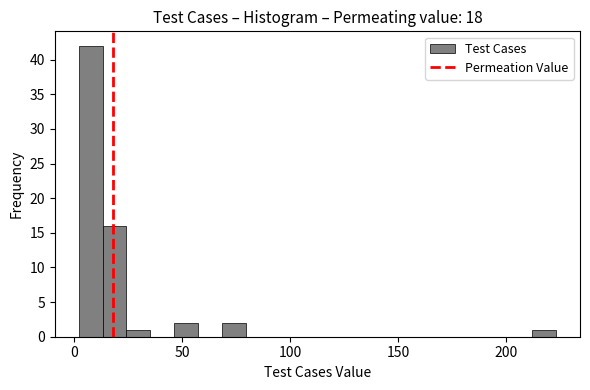

Read against the x-axis, roughly where is the centre of the tallest bar?

10